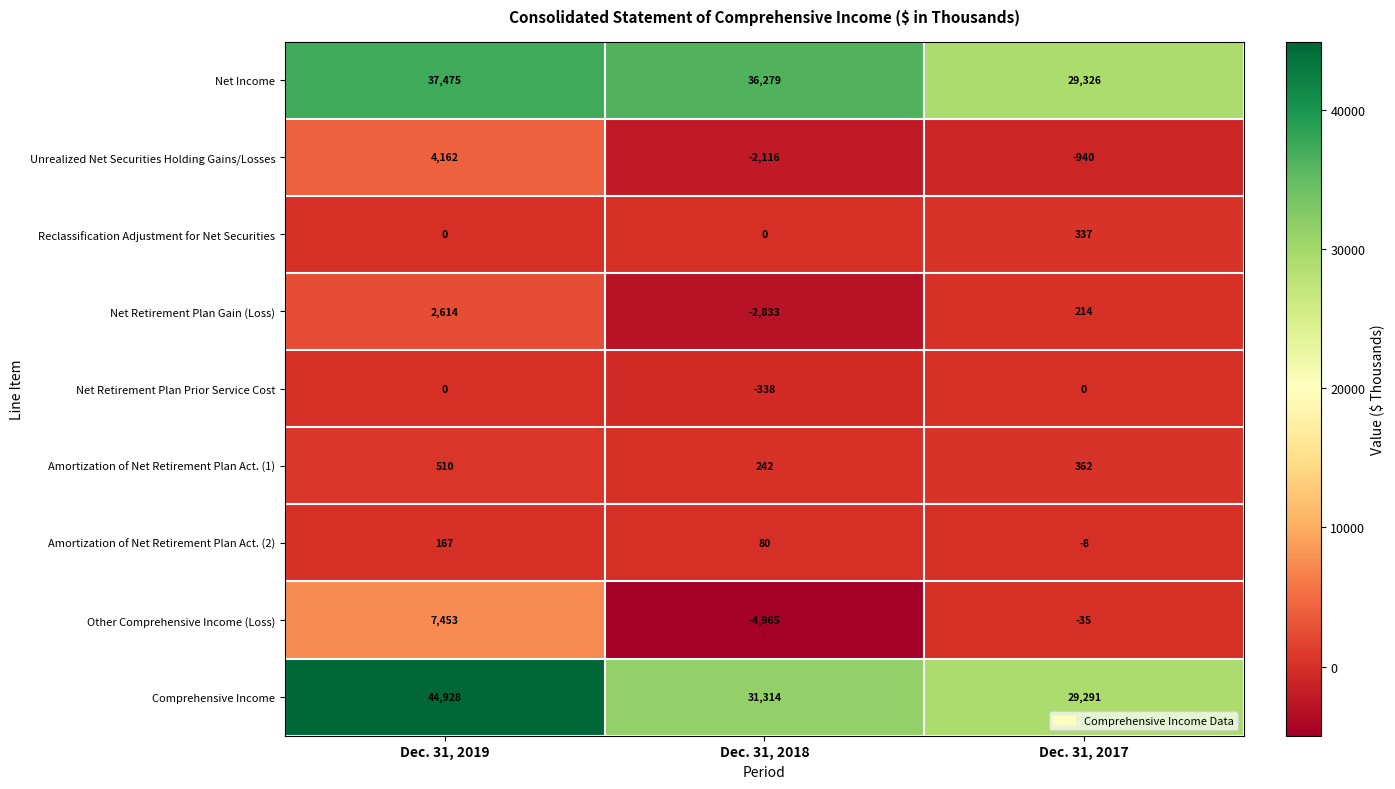

The value of Net Retirement Plan Gain (Loss) at Dec. 31, 2019 is 1068. True or false?

False